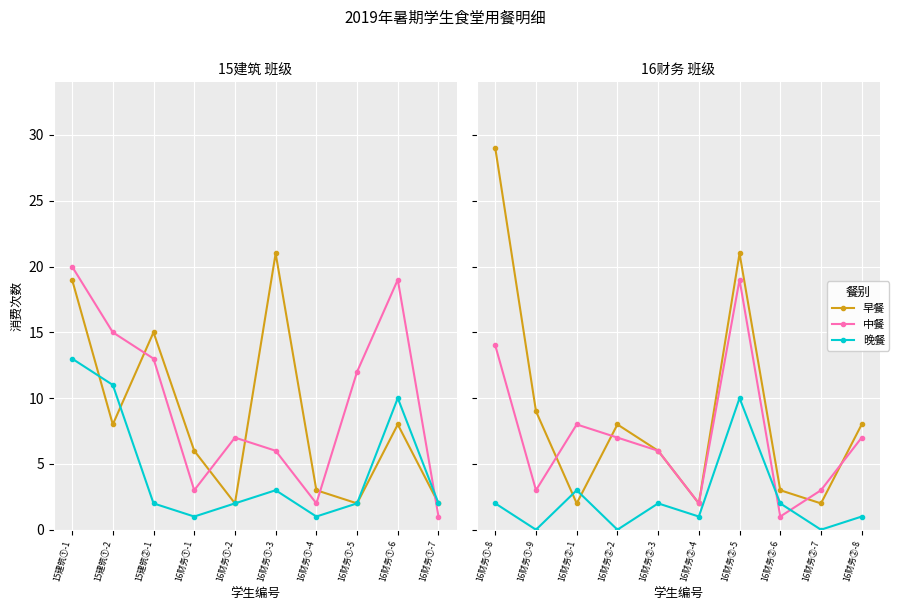

What are all the series names shown in the legend?

早餐, 中餐, 晚餐